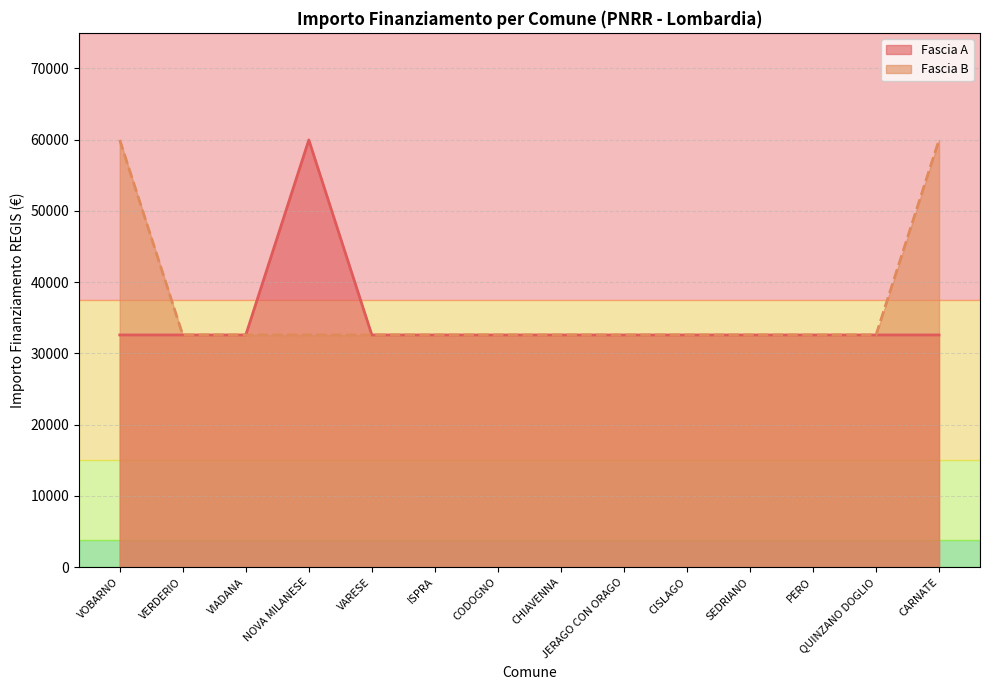

What is the label of the 6th point from the left?

ISPRA